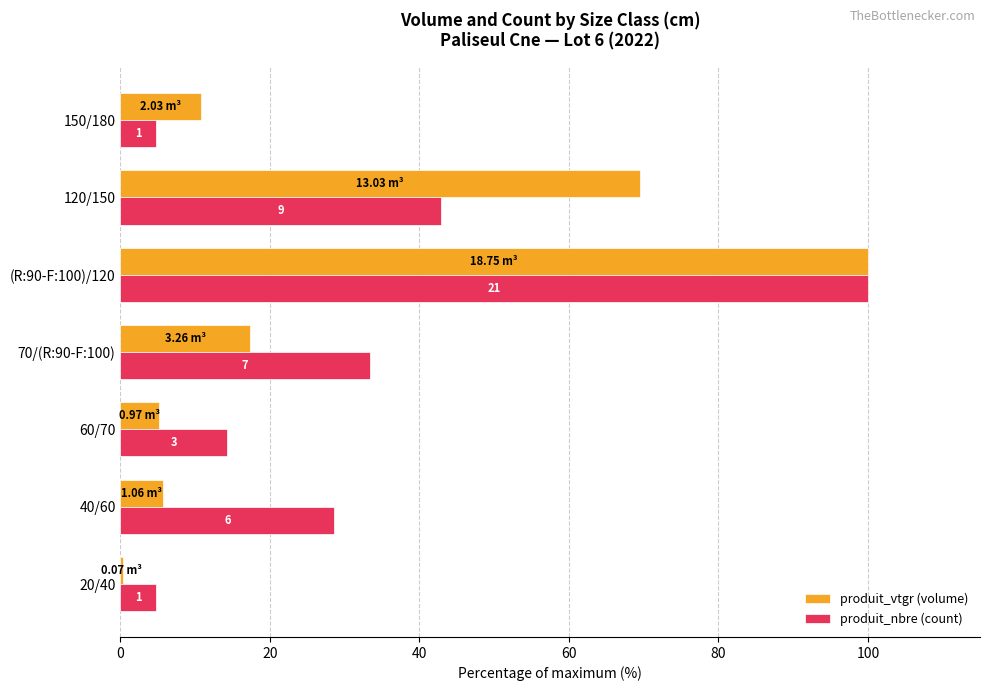

Rank the series by their average value, from lowest to highest.

produit_vtgr (volume), produit_nbre (count)